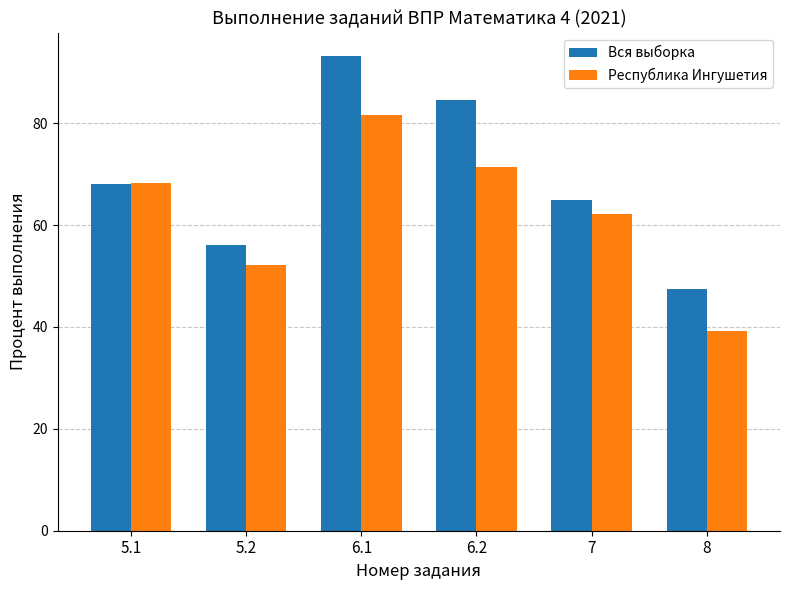

At which label does Вся выборка first exceed 68?

5.1